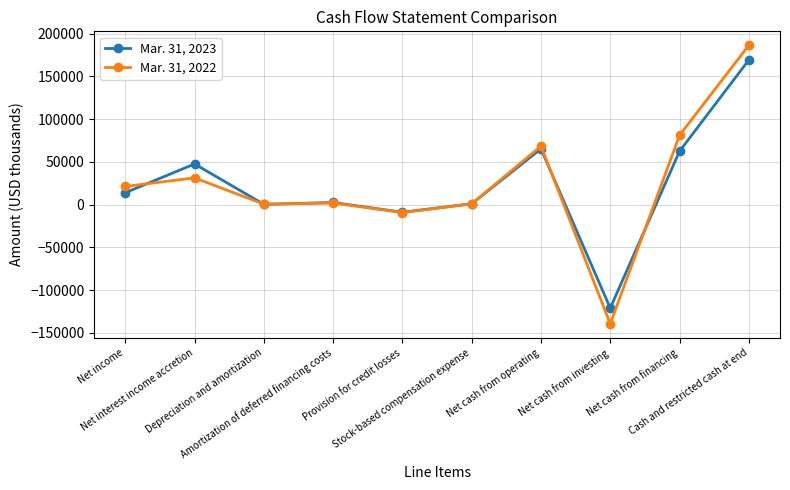

Does the chart have visible grid lines?

Yes